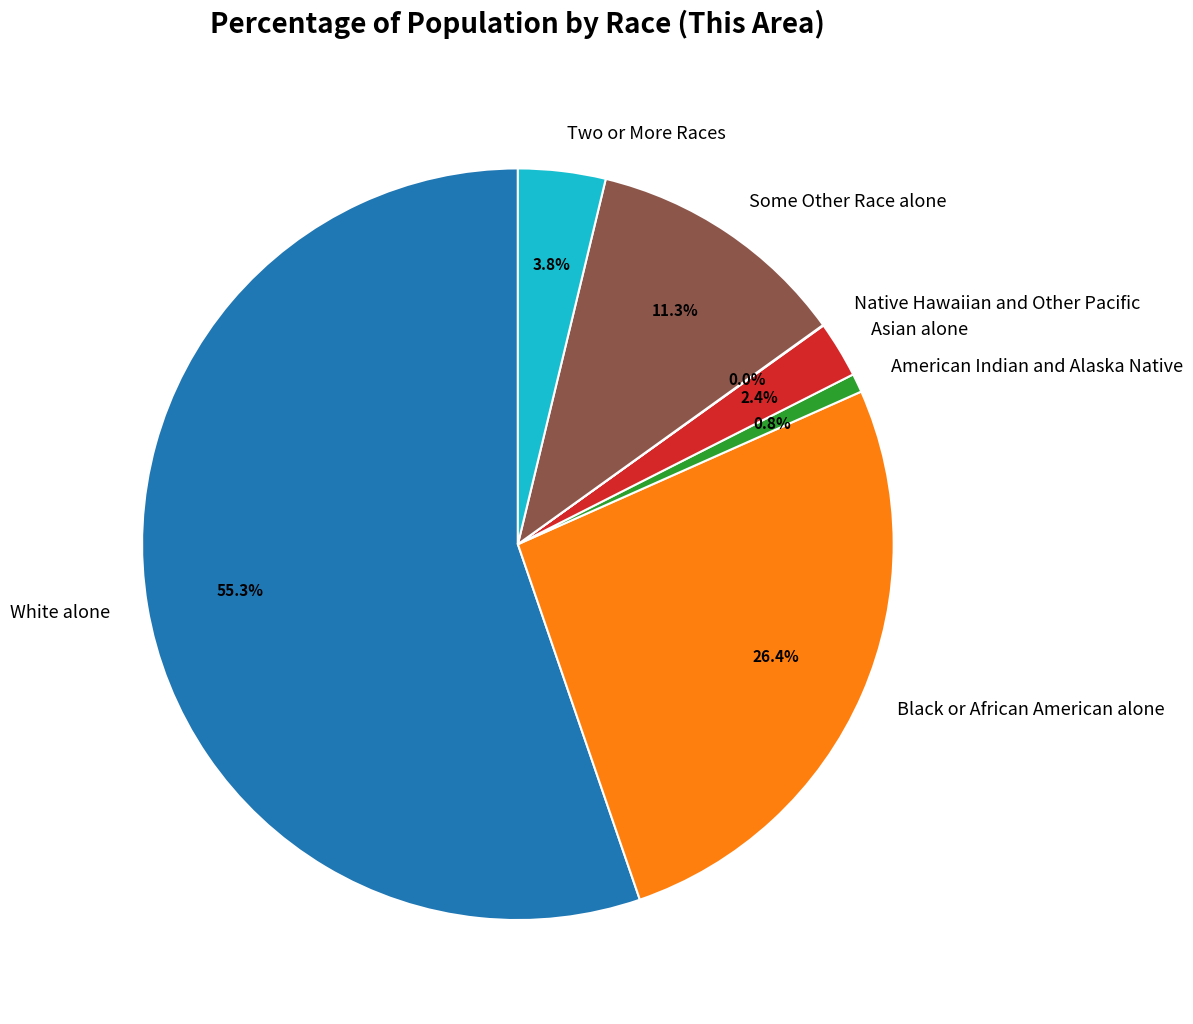

Which category has the biggest portion of the pie?

White alone